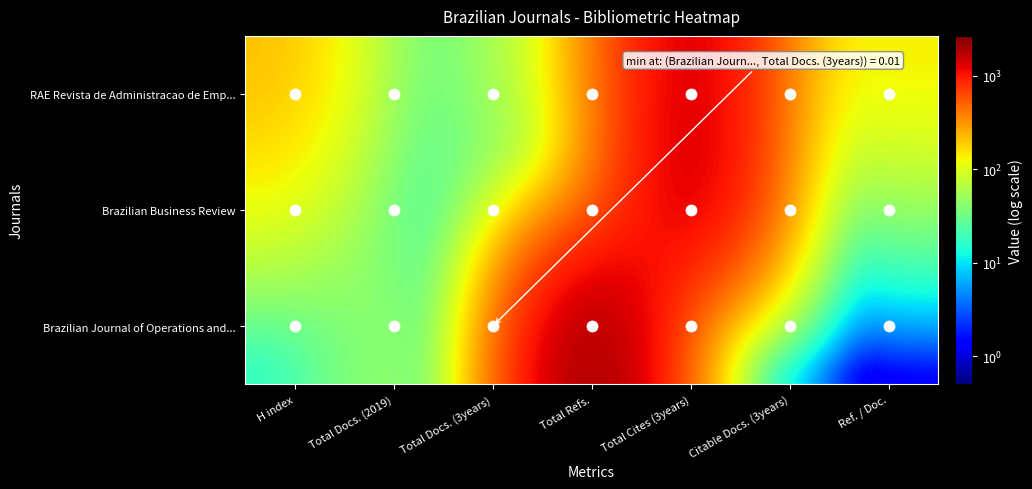

At how many categories does at least one series exceed 1116?

2